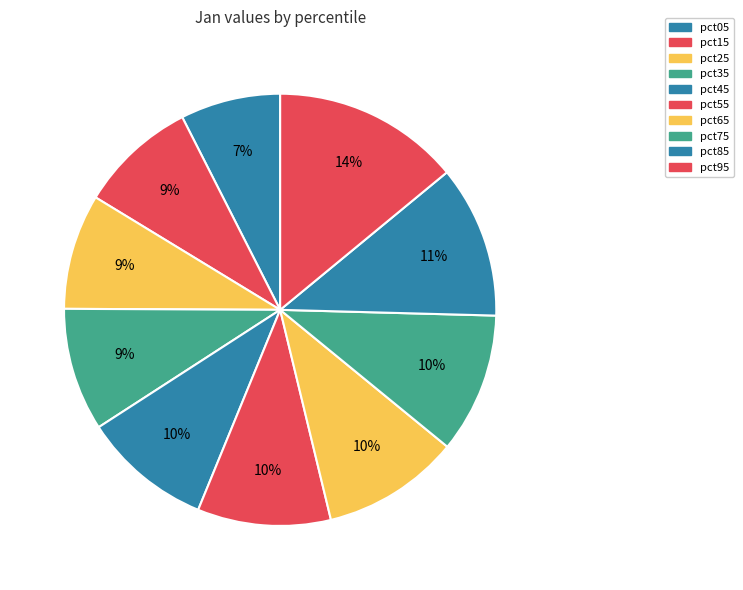

Which slice is the smallest?

pct05